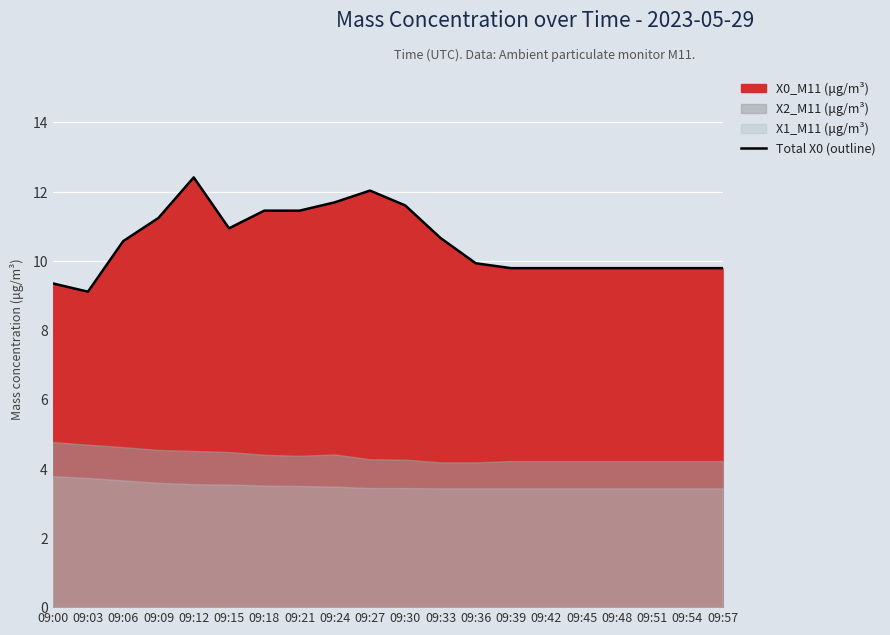

What is the ratio of the value at 09:33 to the value at 09:57?

1.1